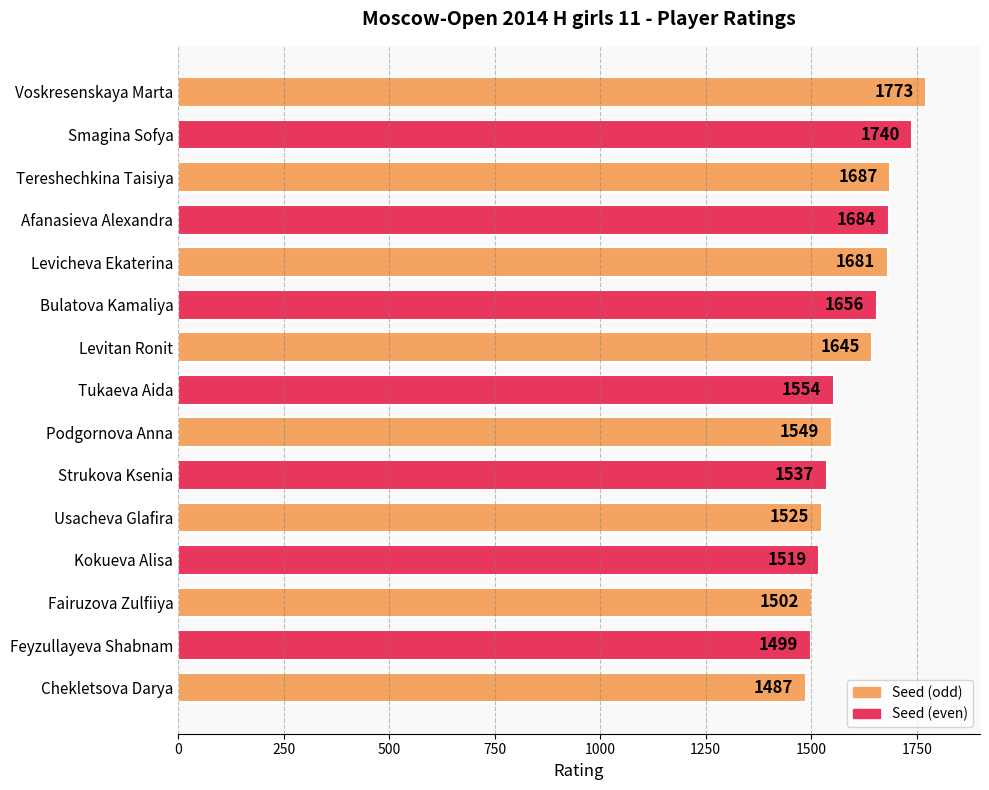

What is the average value?

1603